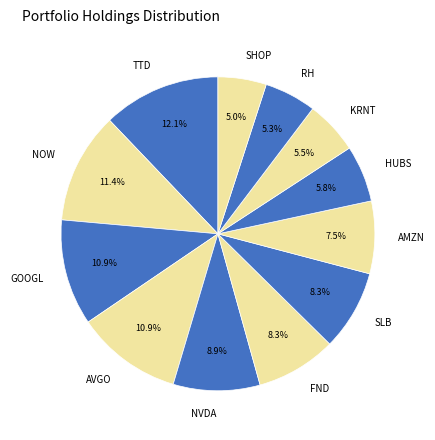

How much of the chart is everything except GOOGL?

89.1%